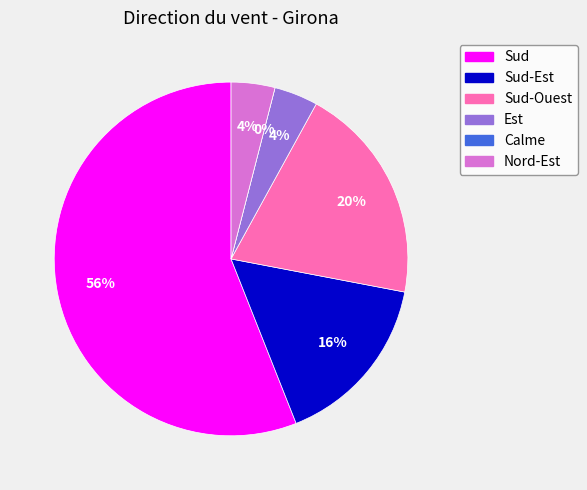

To the nearest percent, what is the combined percentage of Est and Sud?

60%